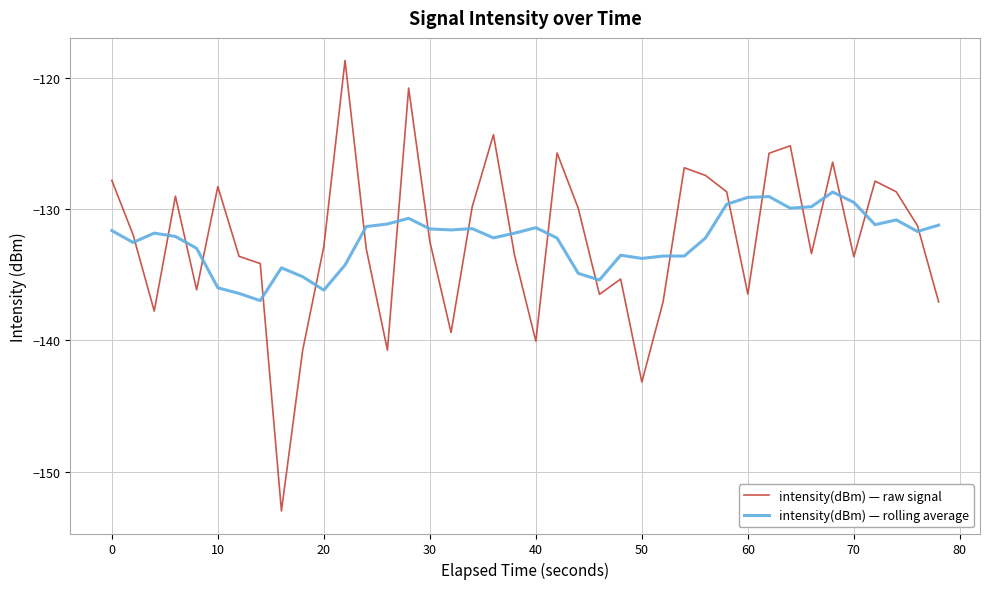

Rank the series by their maximum value, from highest to lowest.

intensity(dBm) — raw signal, intensity(dBm) — rolling average